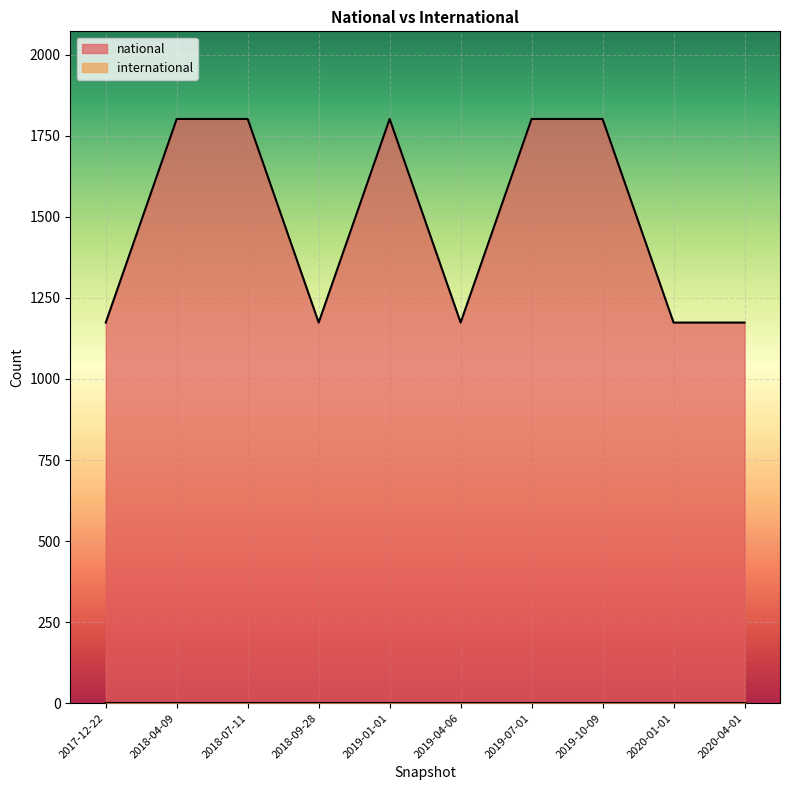

At which label is the value closest to 1488?

2017-12-22